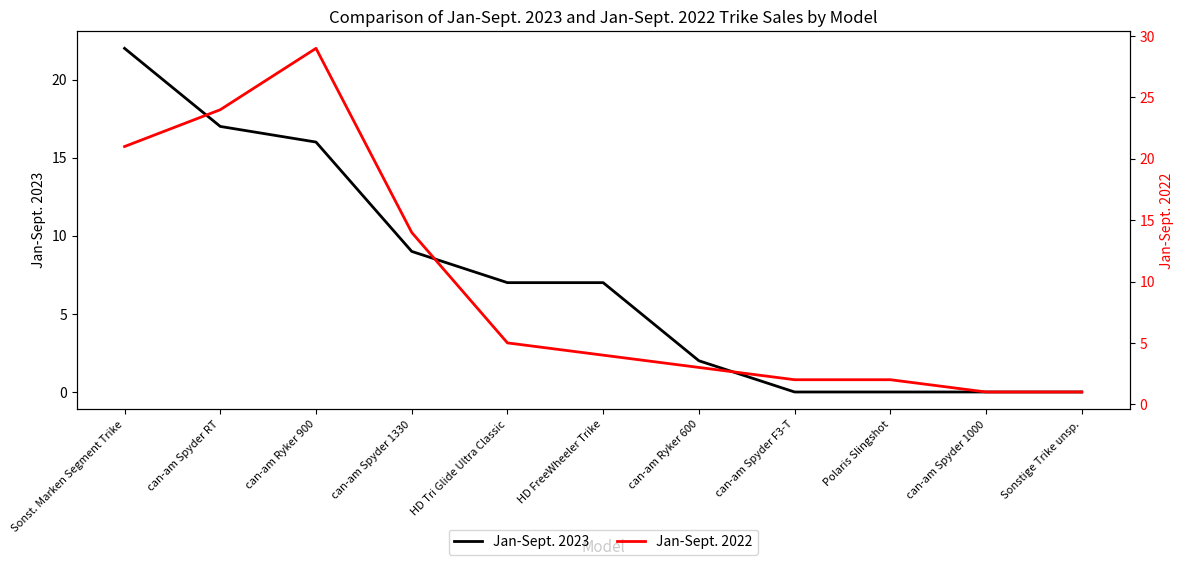

How many interior local peaks does the Jan-Sept. 2022 series have?

1